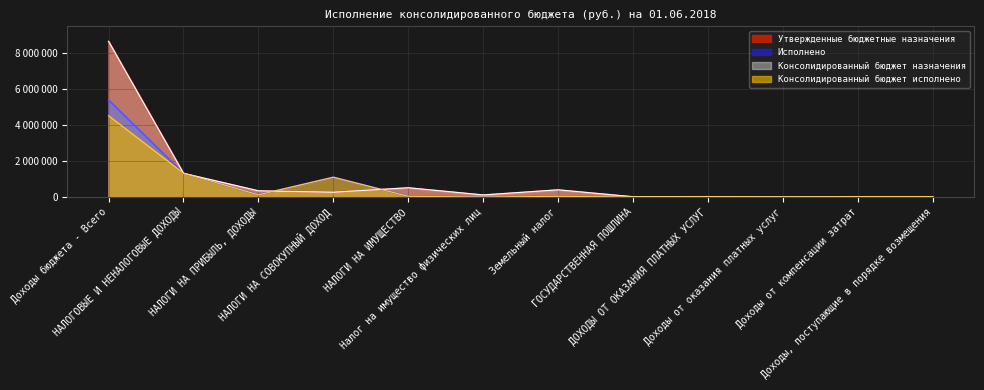

The value of Исполнено at Земельный налог is 38475.6. True or false?

True